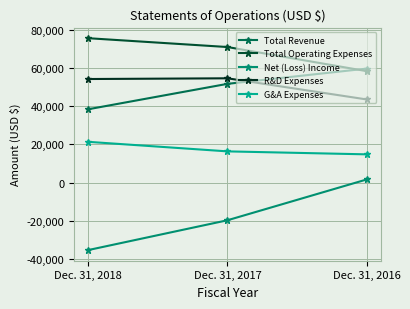

Rank the series by their maximum value, from highest to lowest.

Total Operating Expenses, Total Revenue, R&D Expenses, G&A Expenses, Net (Loss) Income